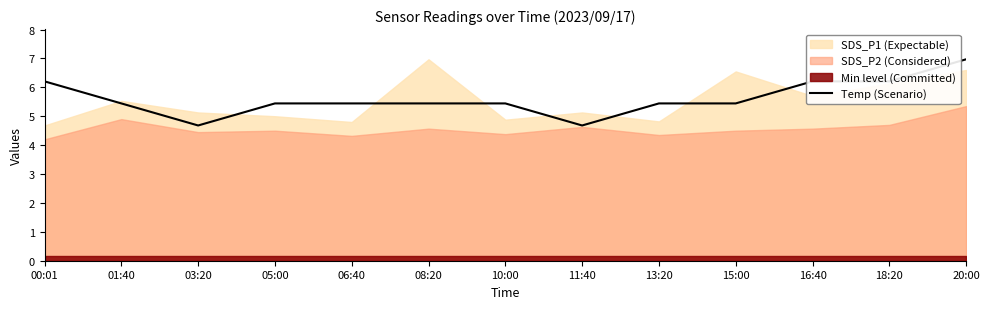

True or false: Temp (Scenario) has a value of 6.2 at 00:01.

True